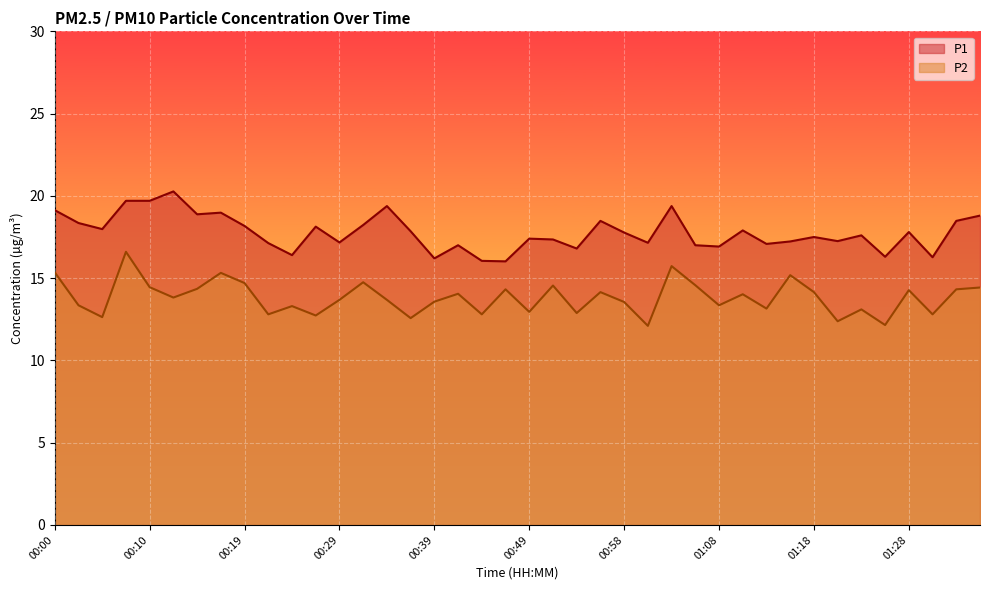

What is the sum of the P1 values at 01:28 and 00:27?

35.9